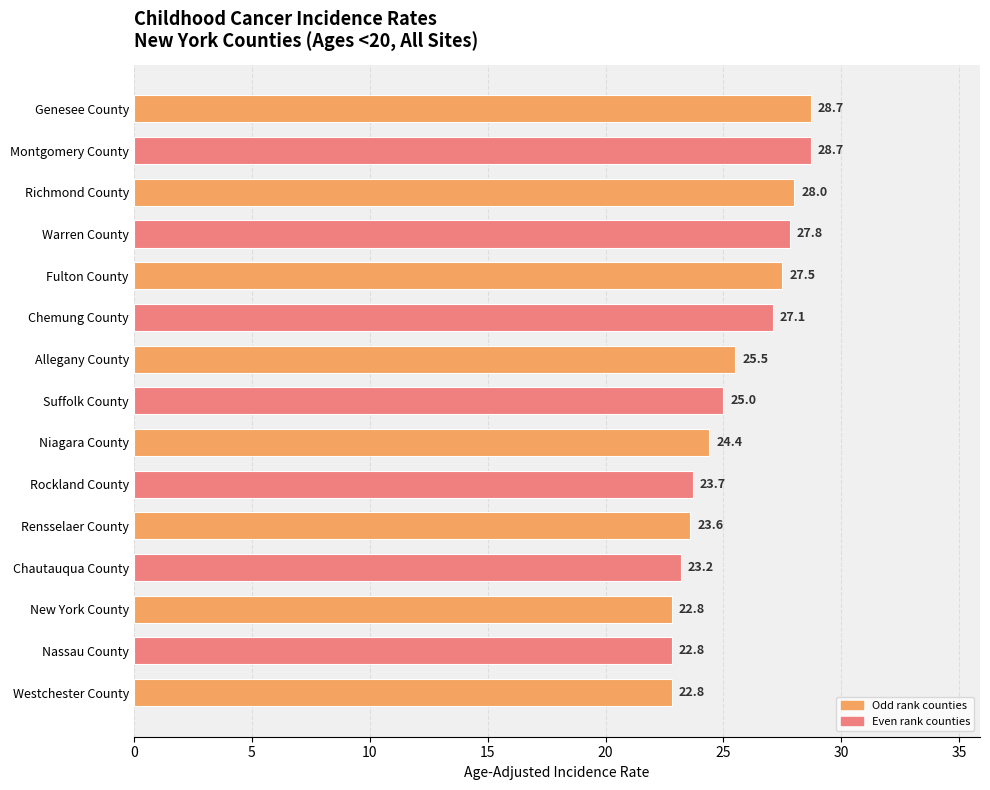

At which label is the value closest to 25?

Suffolk County